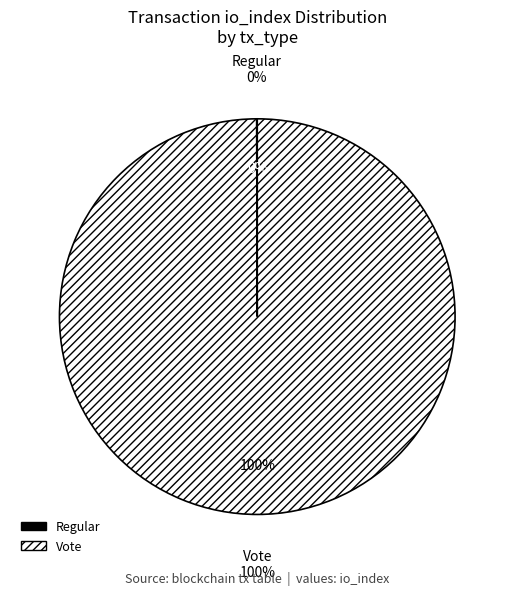

What percentage is the Vote slice, to the nearest percent?

100%